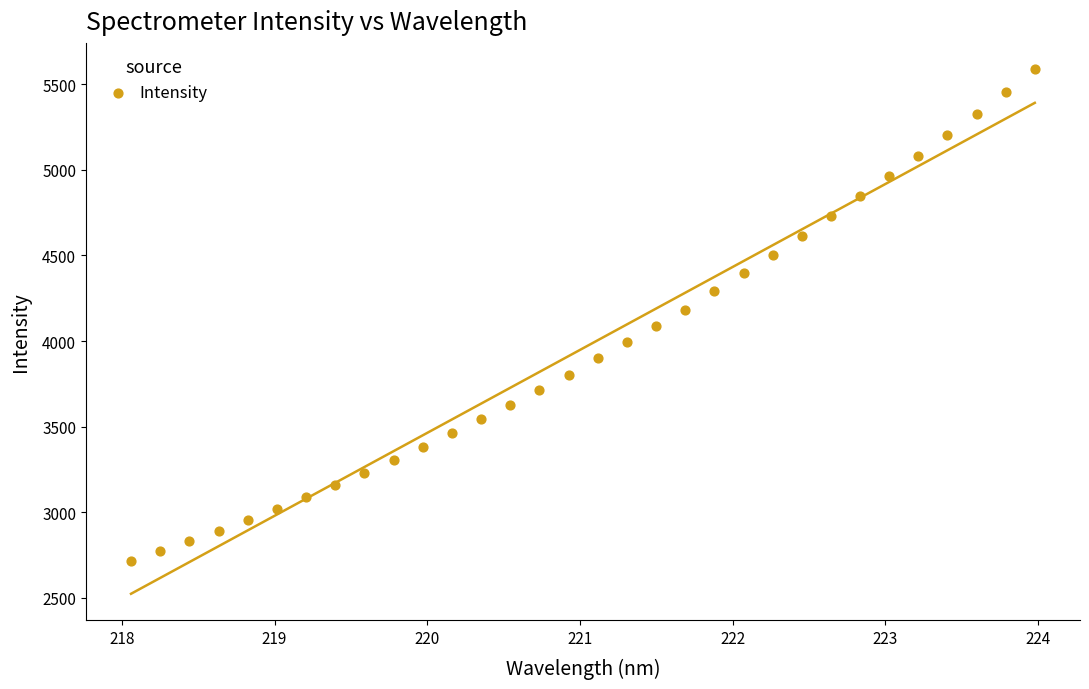

How many data points are displayed?

32